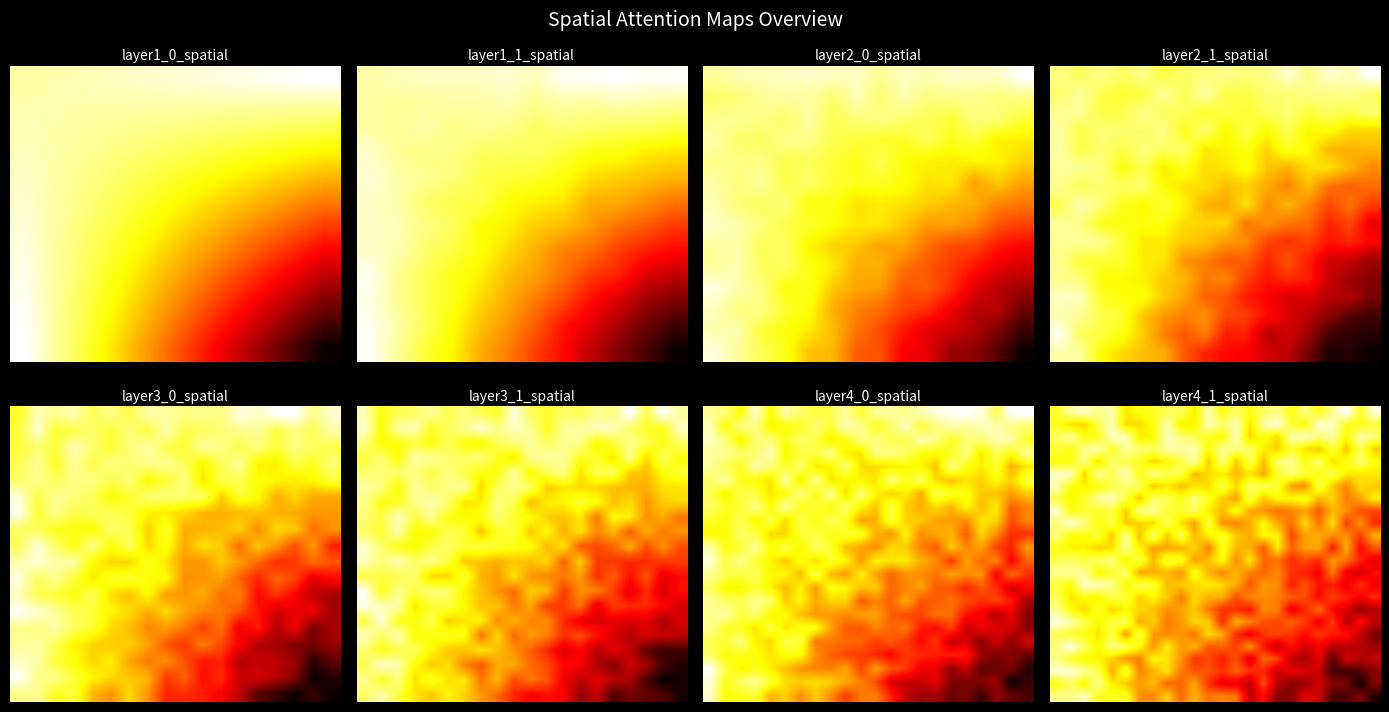

Between 19 and 11, which is larger?

19